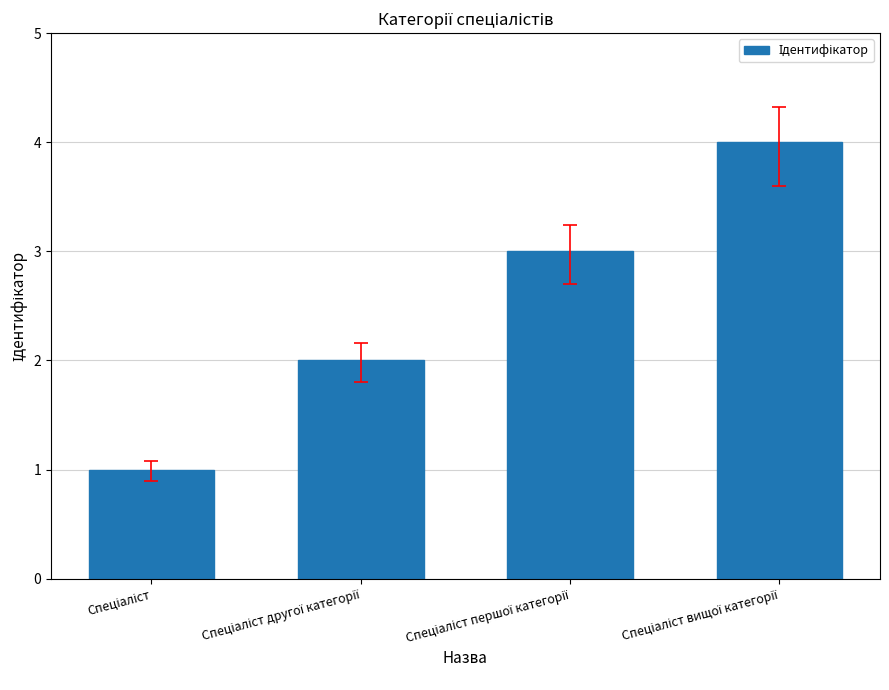

What is the sum of all values?

10